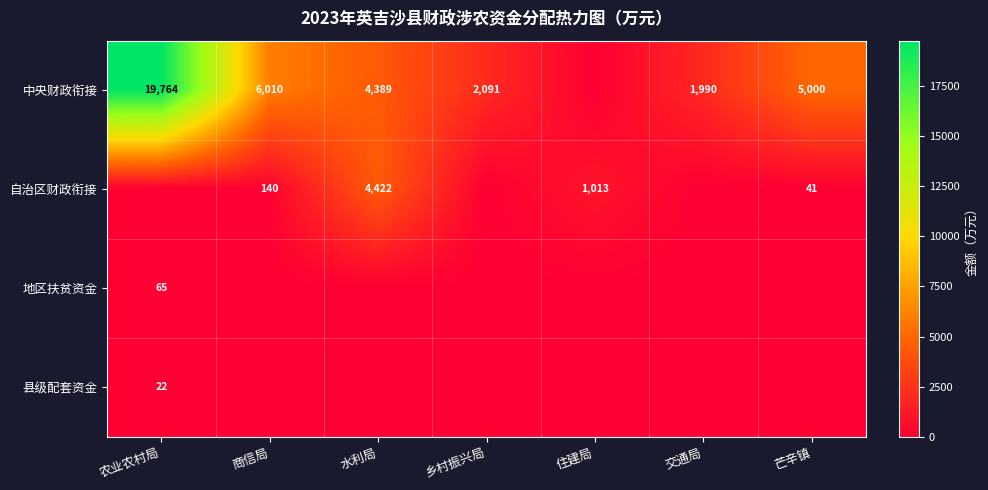

Is it true that 自治区财政衔接 equals 328 at 住建局?

False